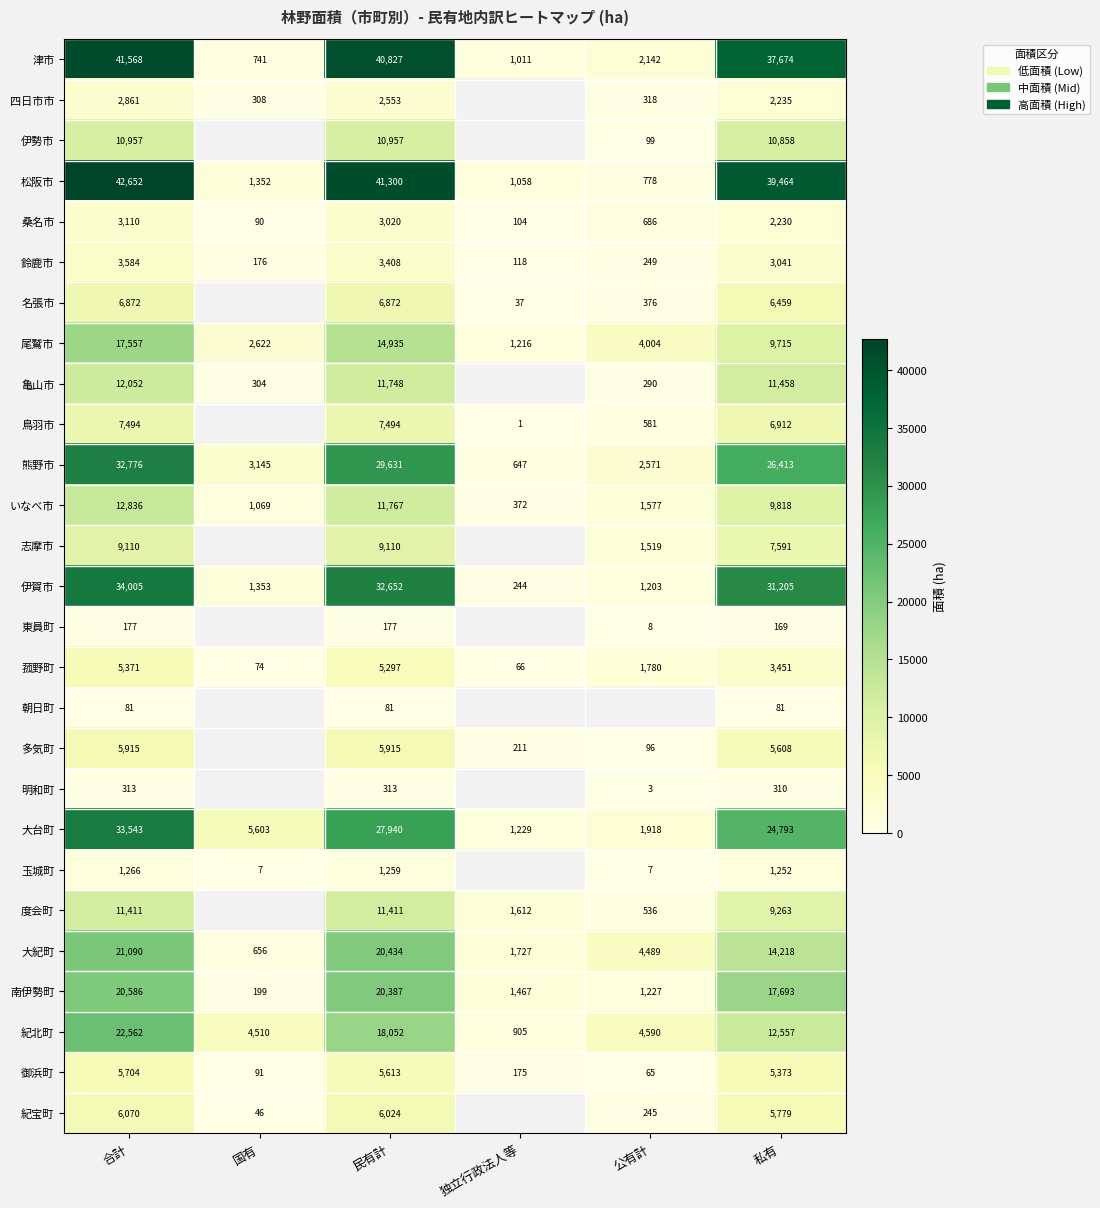

At how many categories does at least one series exceed 15564?

3